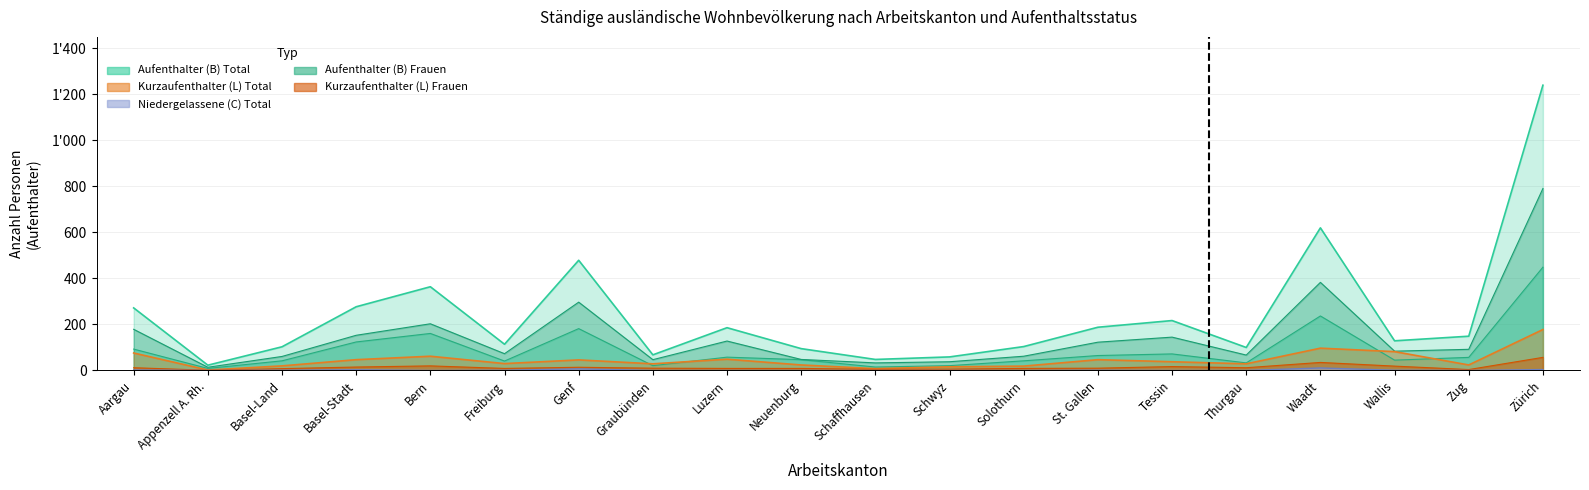

What is the approximate value of Aufenthalter (B) Männer at Luzern?

128